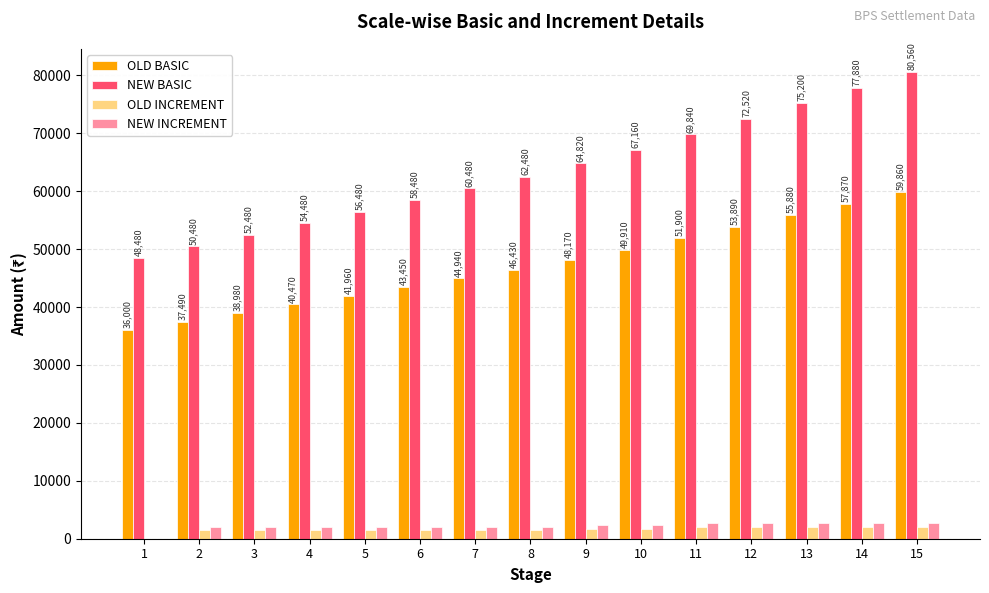

What is the spread (max minus min) of values at 10?

65420